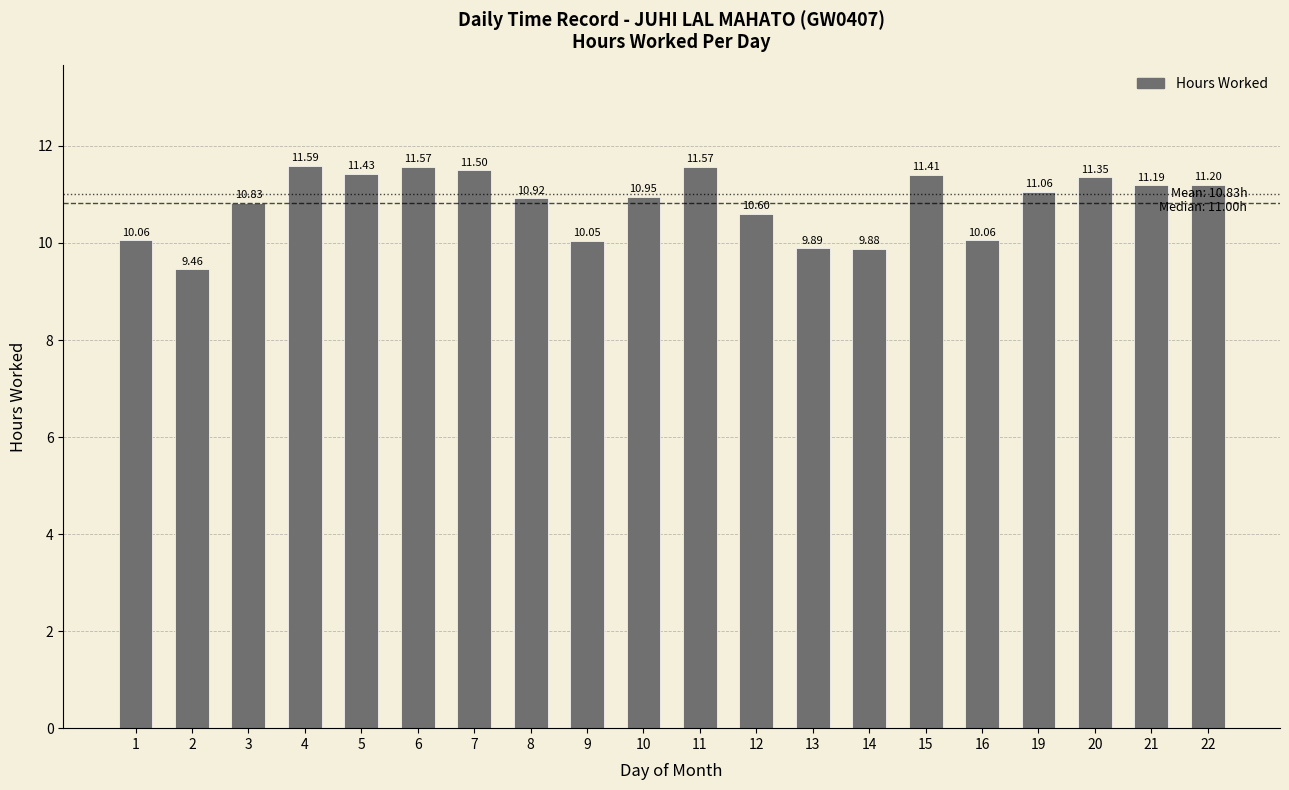

What is the smallest value displayed?

9.5